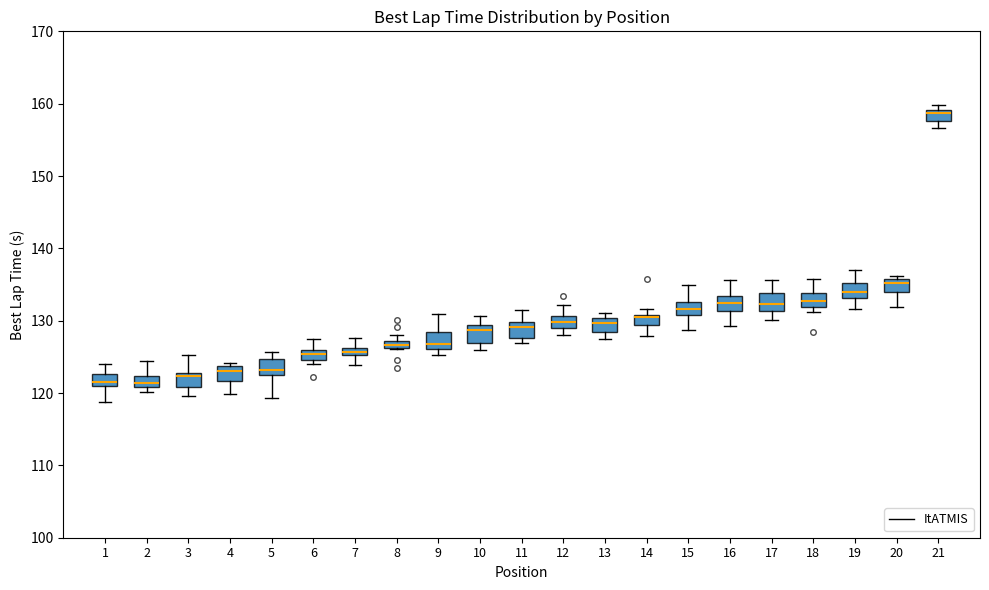

Where is the upper edge of the box at x = 4 on the y-axis? The values are not printed on the chart, so give them approximately, as read against the axis.

124